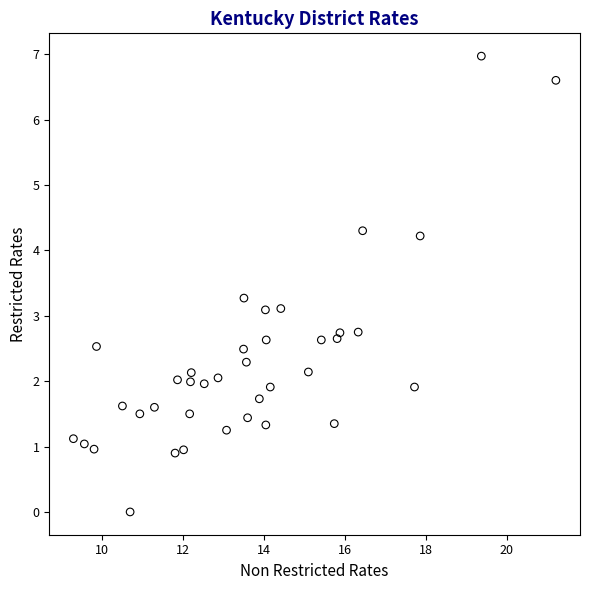

What is the range of X values (max minus min)?

11.9